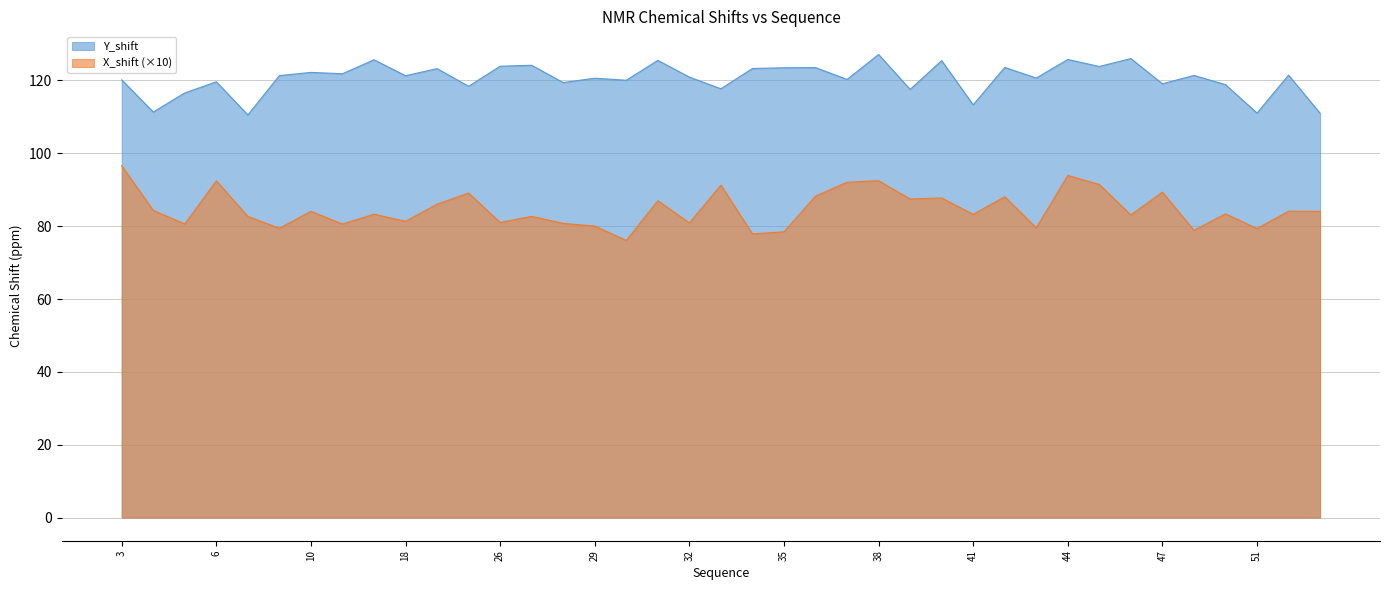

At which category is the sum across all series the highest?

44